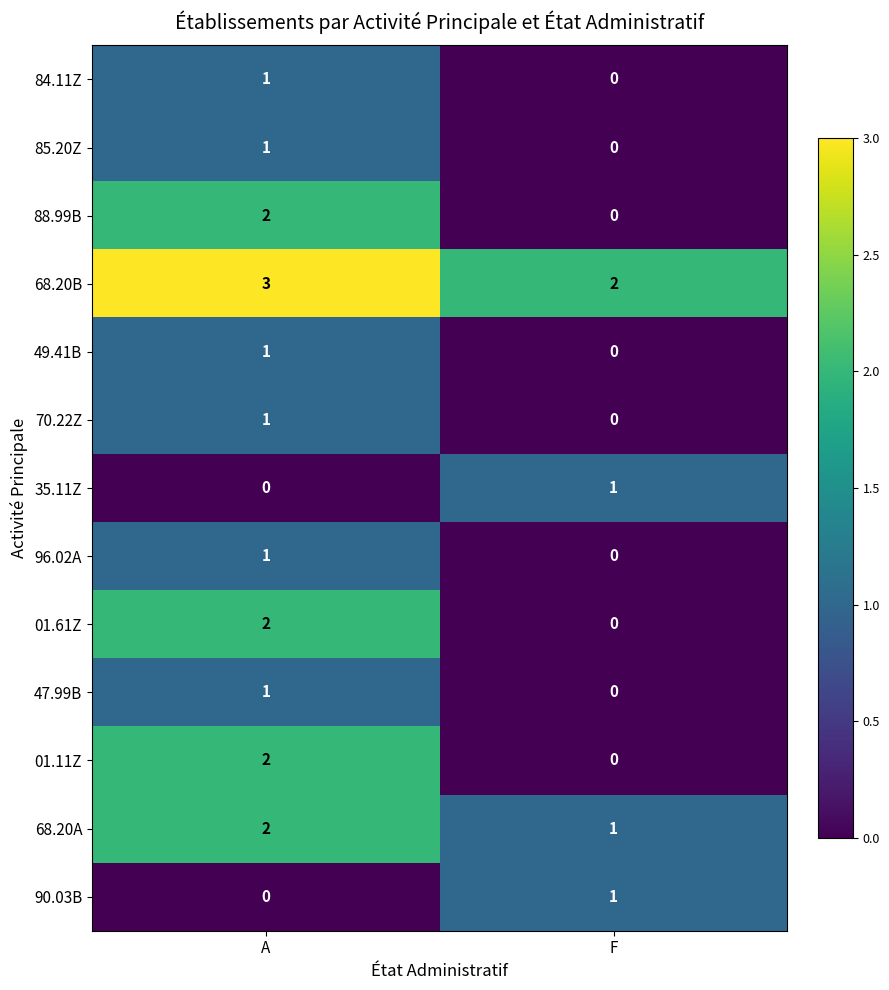

The value of 84.11Z at A is 2. True or false?

False